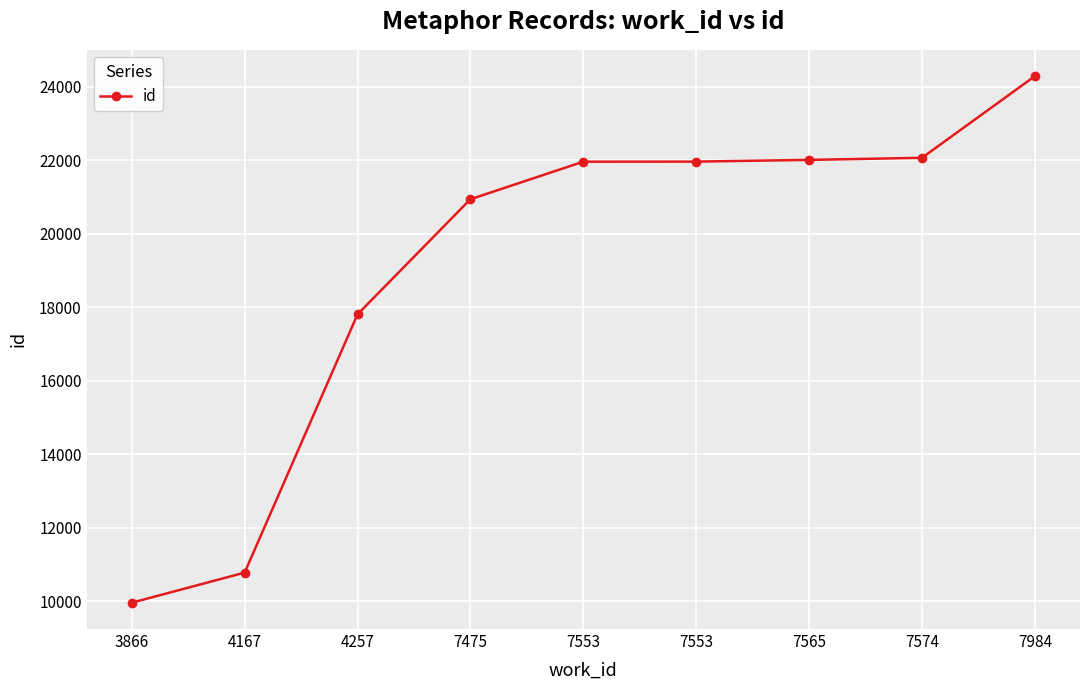

How many data points are less than 21967?

4